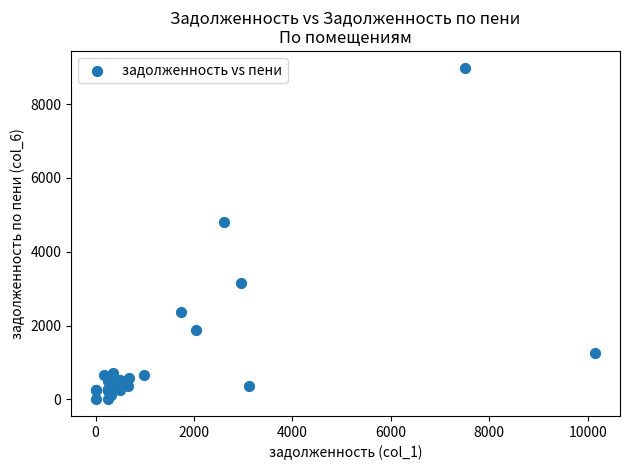

What Y value in the scatter plot is closest to 4494?

4817.7